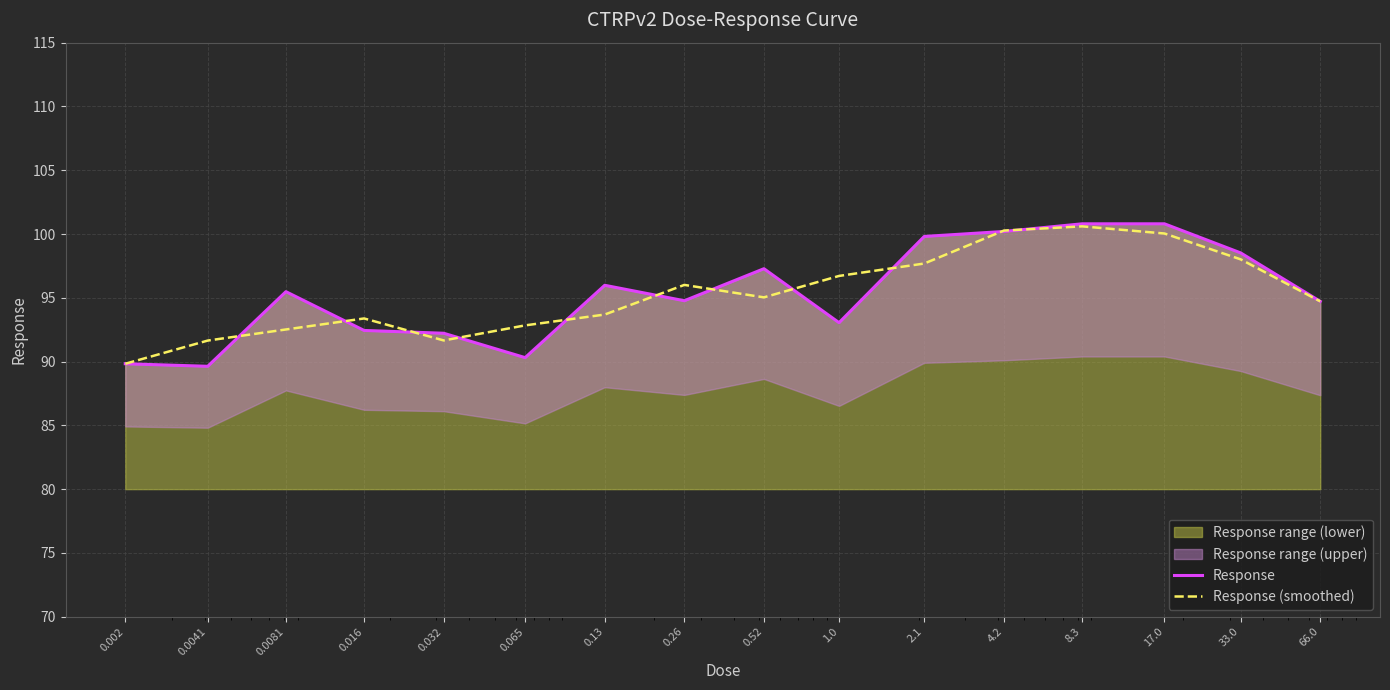

At 0.26, list the series in order from largest to smallest.

Response (smoothed), Response